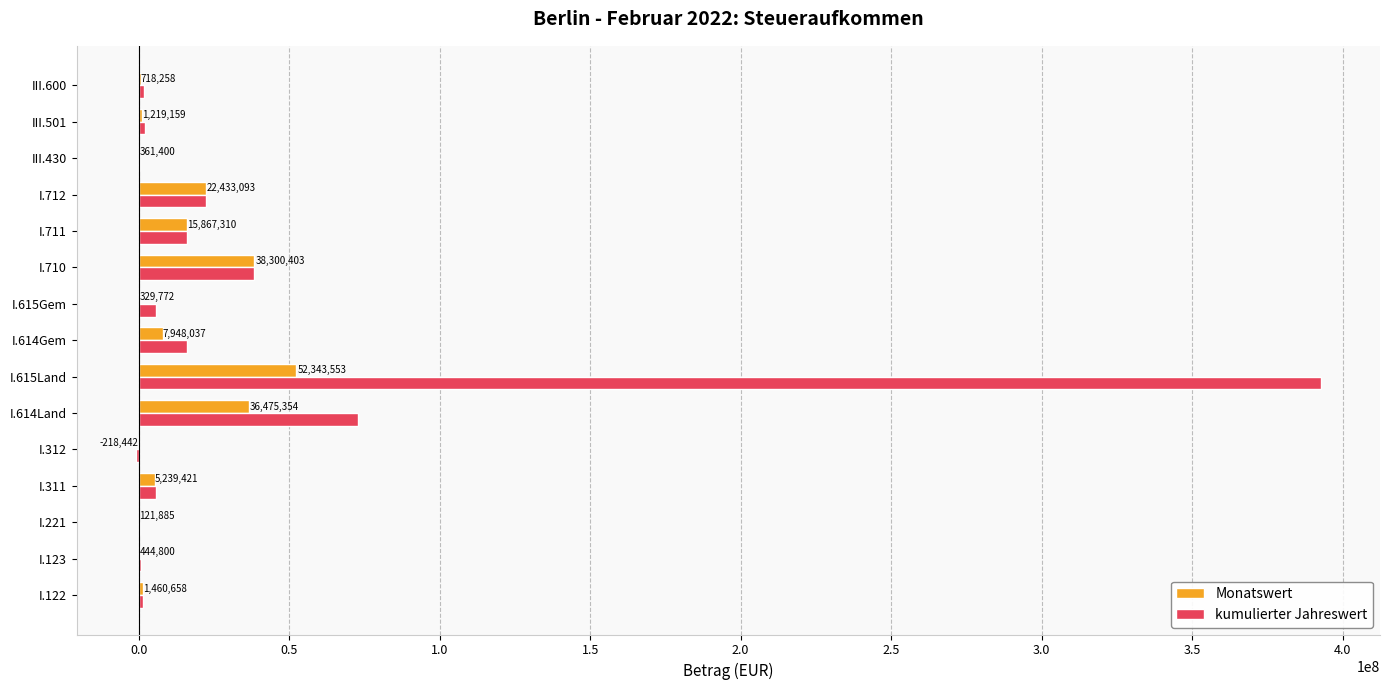

True or false: Monatswert has a value of 52343552.7 at I.615Land.

True